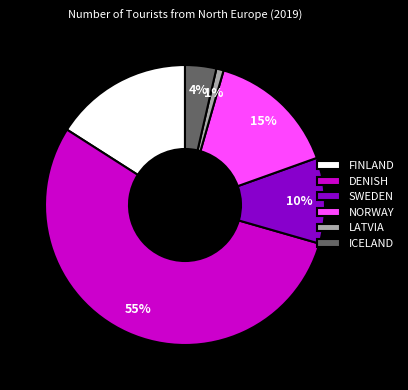

What is the smallest slice in the pie chart?

LATVIA